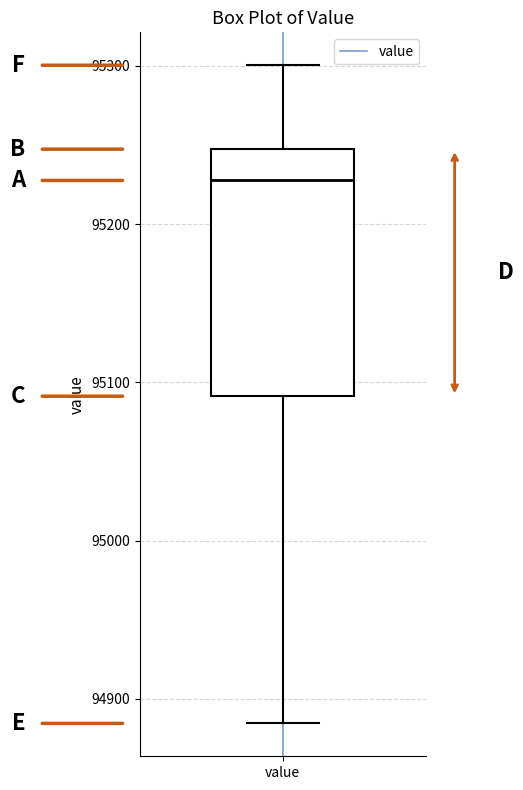

Transcribe this box plot: give where the median line is, the range the box spans, and where the two whiskers end, as read against the y-axis. The values are not printed on the chart, so give them approximately, as read against the axis.

median 95230, box 95090 to 95250, whiskers 94880 to 95300